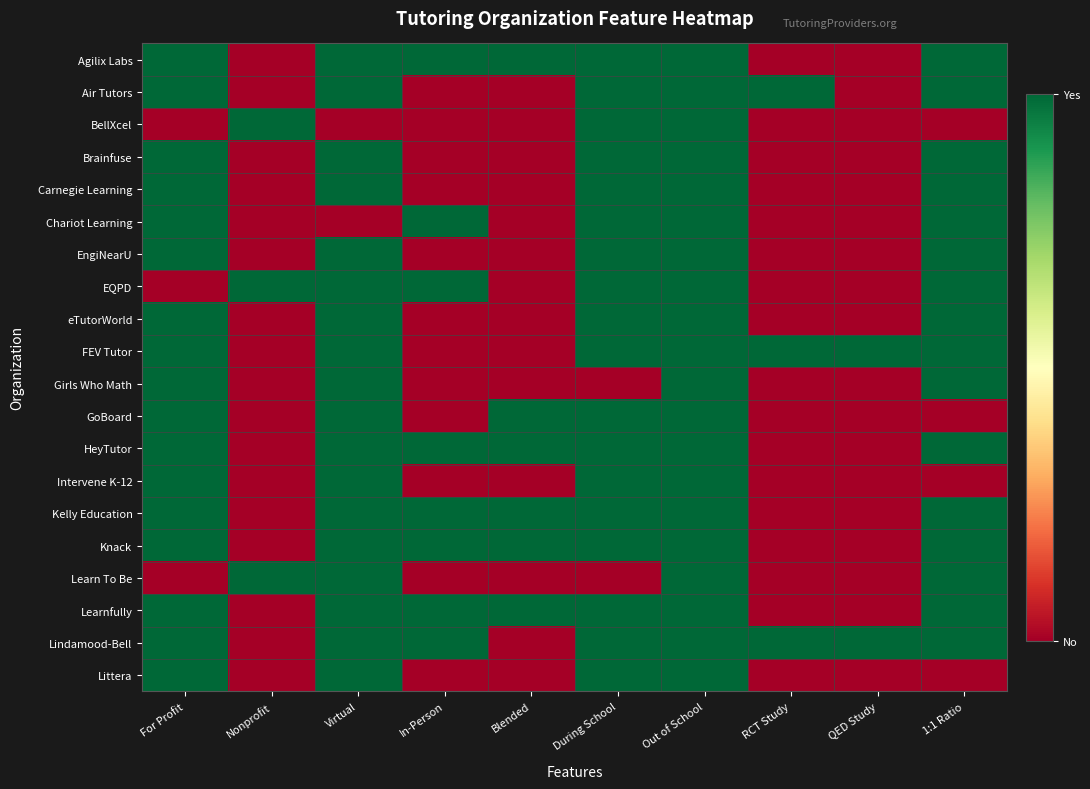

Rank the series at Virtual from lowest to highest value.

BellXcel, Chariot Learning, Agilix Labs, Air Tutors, Brainfuse, Carnegie Learning, EngiNearU, EQPD, eTutorWorld, FEV Tutor, Girls Who Math, GoBoard, HeyTutor, Intervene K-12, Kelly Education, Knack, Learn To Be, Learnfully, Lindamood-Bell, Littera